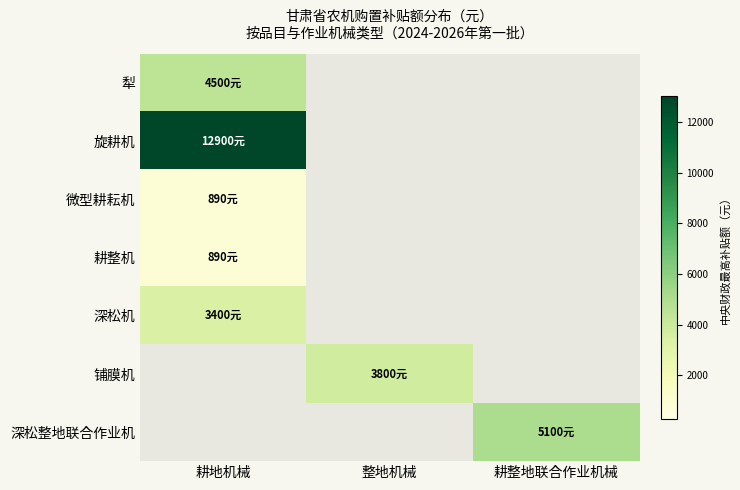

Is the value of 铺膜机 at 整地机械 greater than the value of 耕整机 at 耕整地联合作业机械?

No